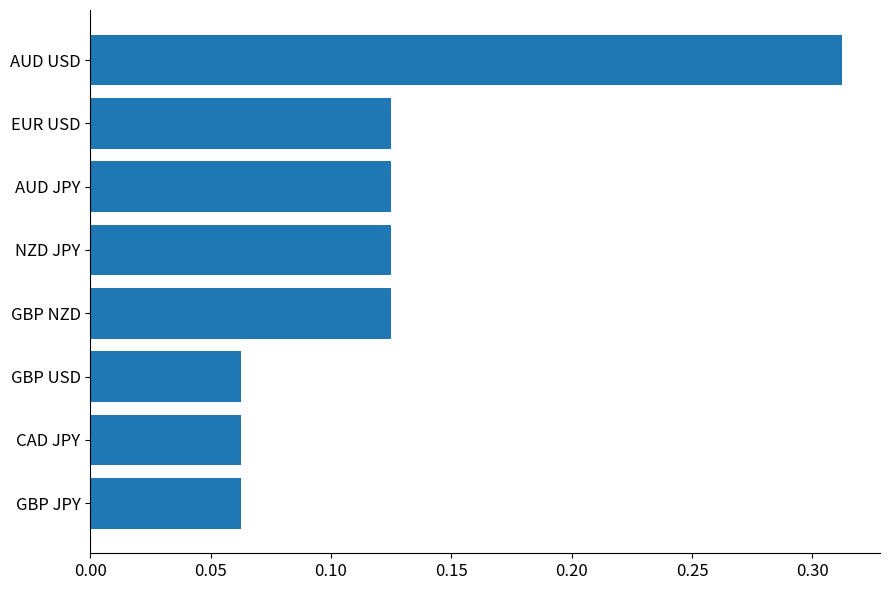

What is the label of the 8th bar from the bottom?

AUD USD